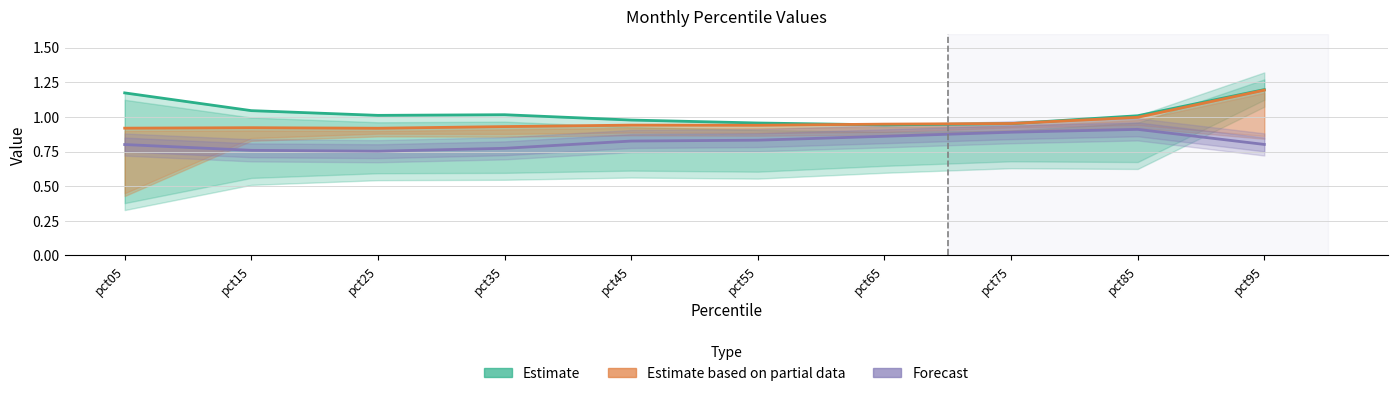

Does the chart have visible grid lines?

Yes